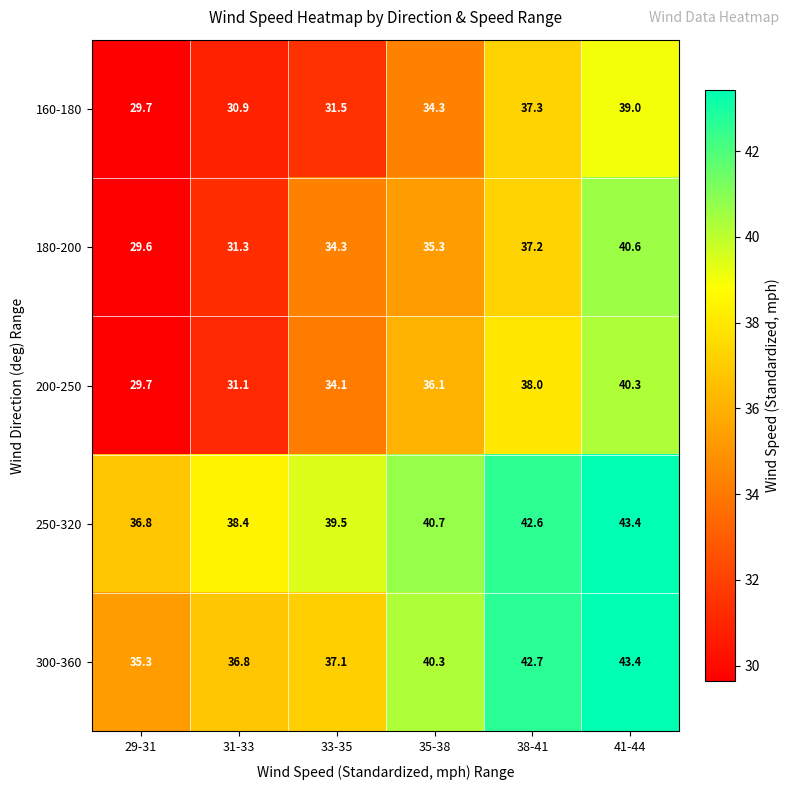

At how many categories does at least one series exceed 37?

5